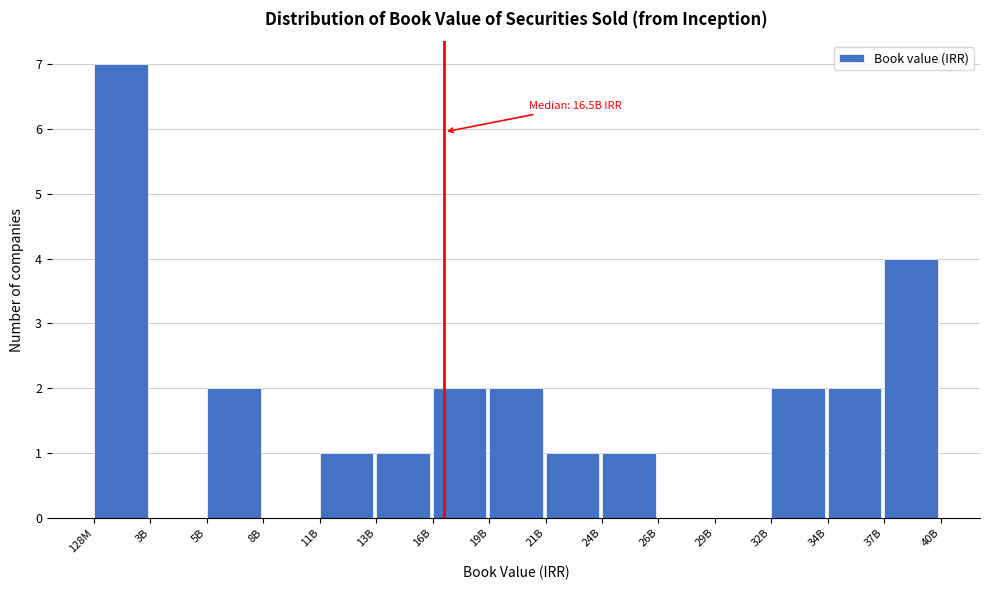

Reading right to left, what are all the values shown in this chart?

37B=4	34B=2	32B=2	29B=0	26B=0	24B=1	21B=1	19B=2	16B=2	13B=1	11B=1	8B=0	5B=2	3B=0	128M=7